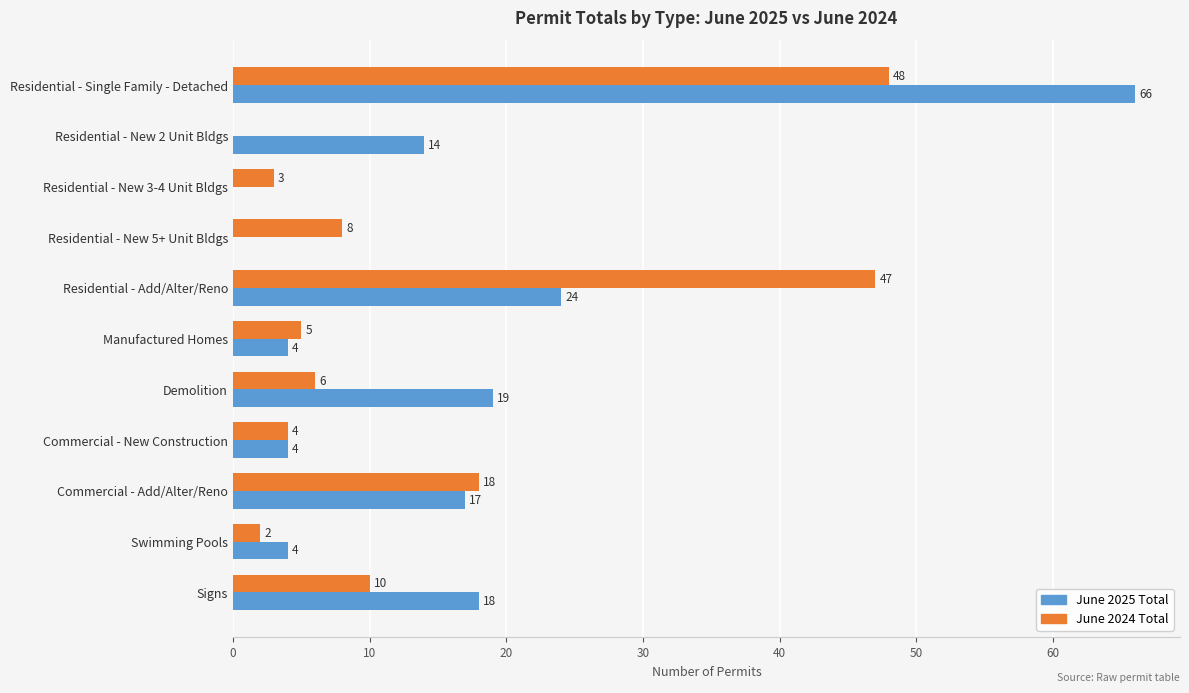

Between Residential - New 3-4 Unit Bldgs and Signs, which series saw the biggest shift?

June 2025 Total